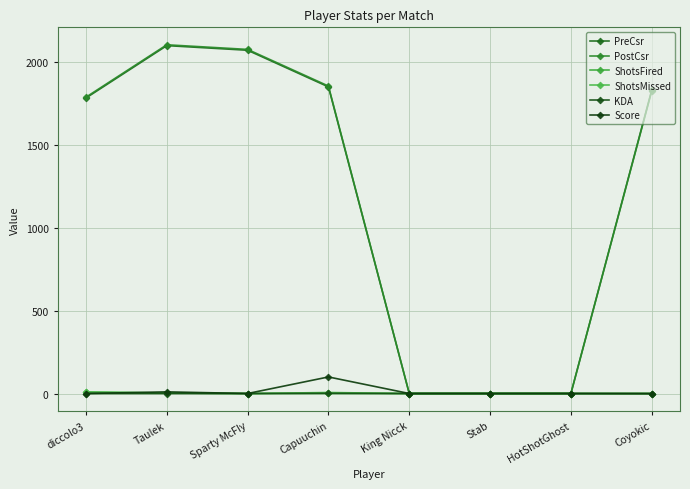

Count the number of data series in this chart.

6